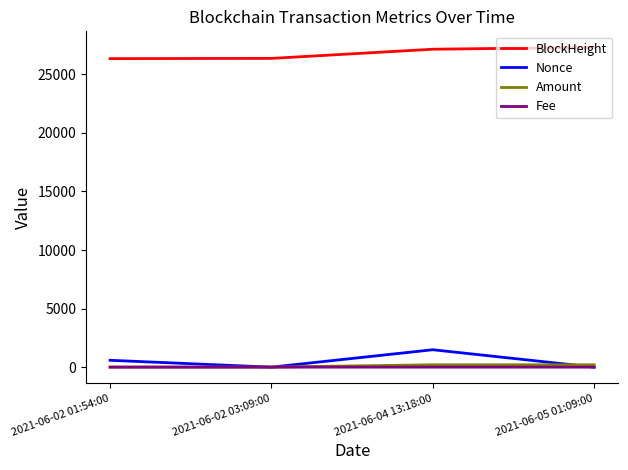

Is the value of BlockHeight at 2021-06-04 13:18:00 greater than the value of Amount at 2021-06-05 01:09:00?

Yes